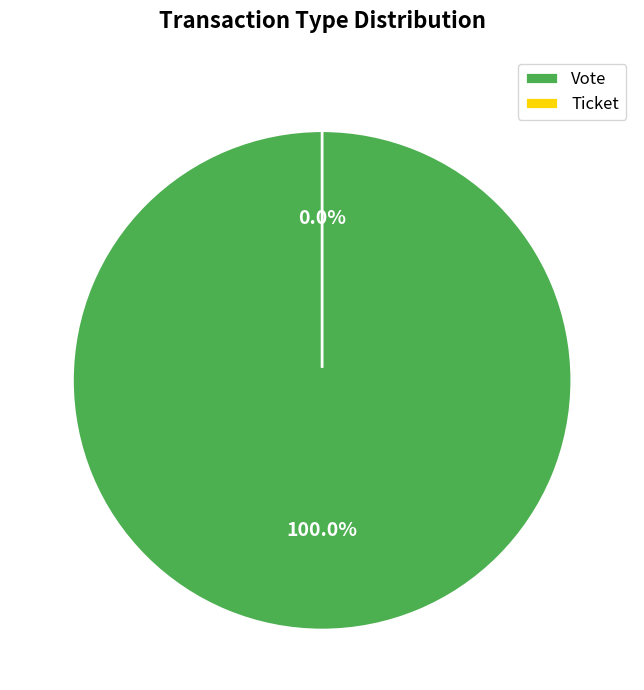

Which category has the biggest portion of the pie?

Vote